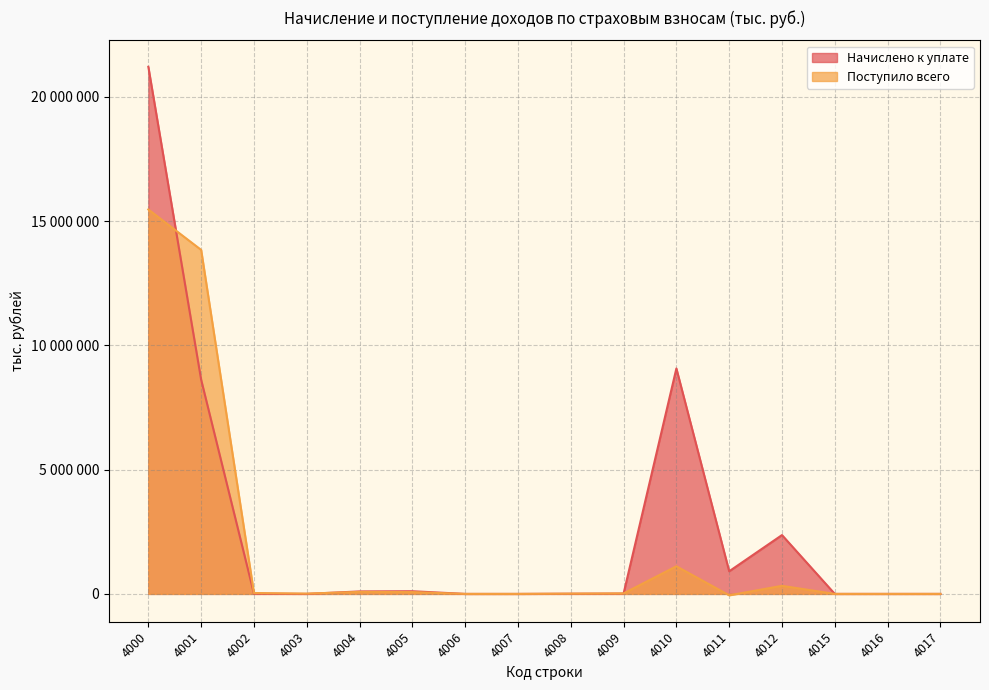

What are all the series names shown in the legend?

Начислено к уплате, Поступило всего